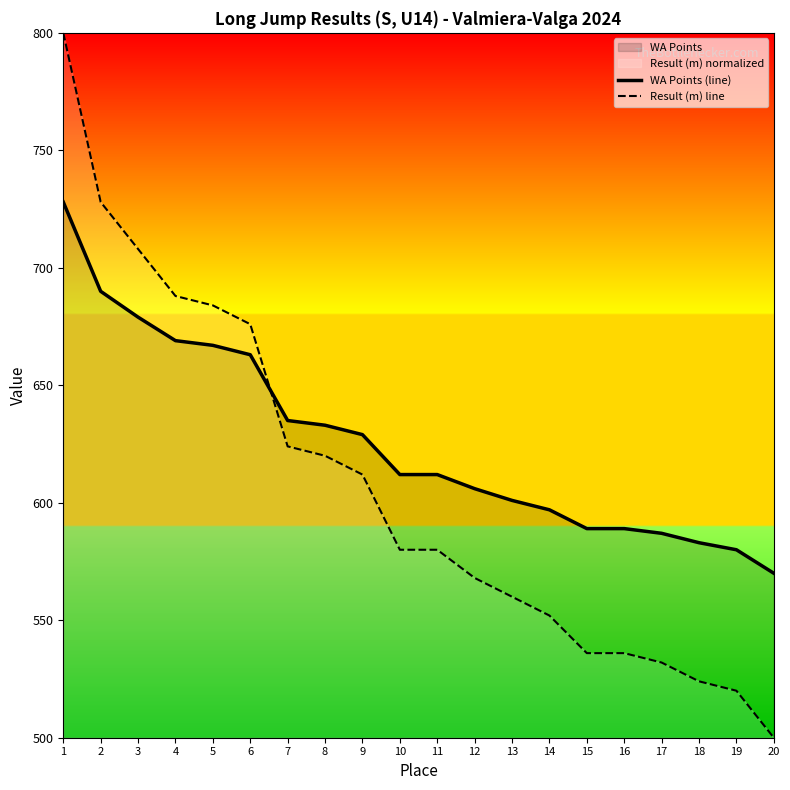

At which category is the sum across all series the highest?

1